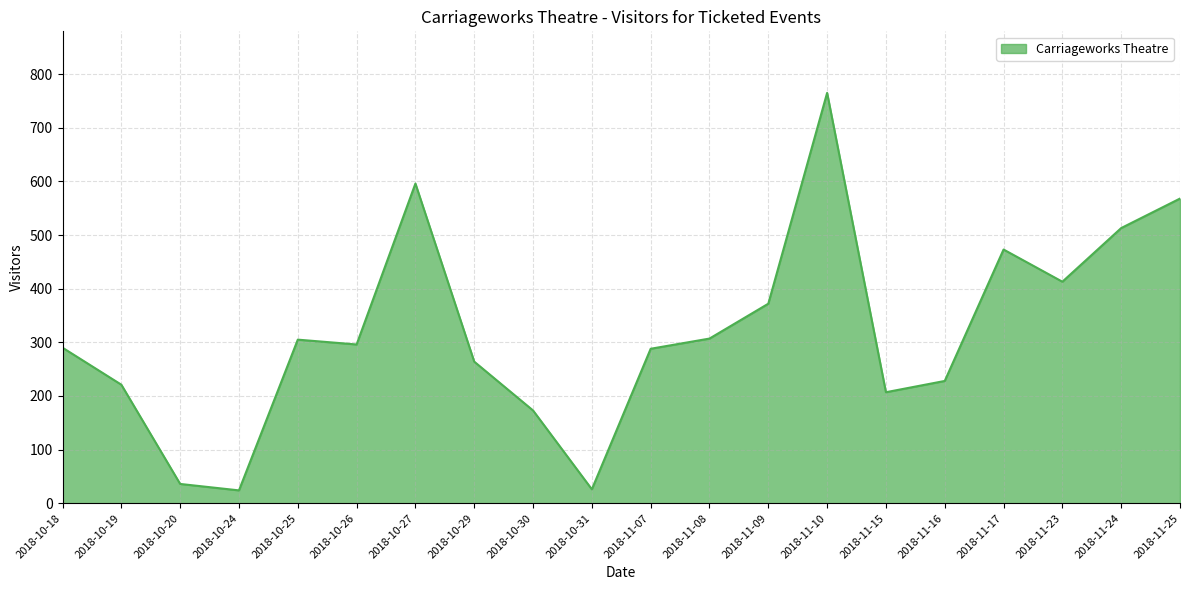

What is the greatest value displayed?

765